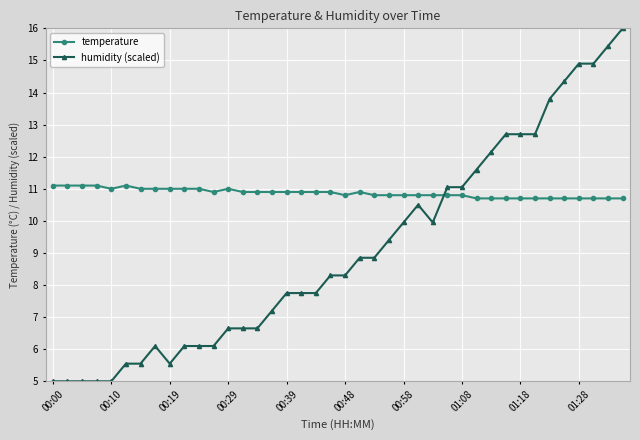

What is the difference between the second highest and second lowest values in the temperature series?

0.4